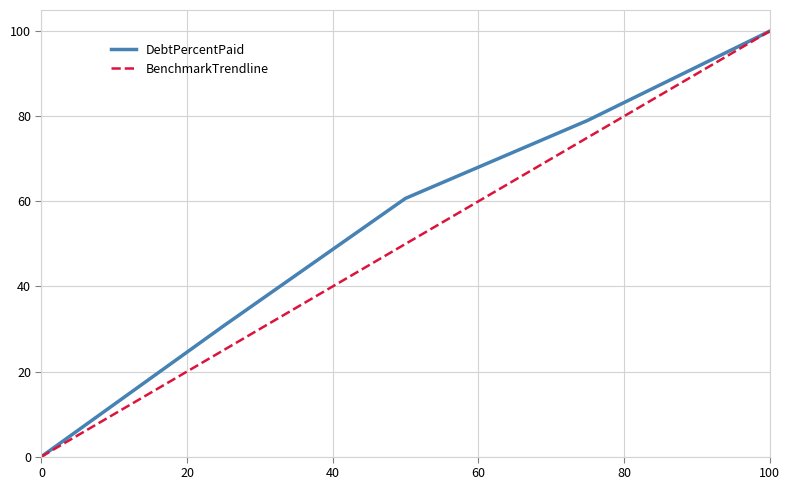

Reading left to right, what are all the values shown in this chart?

DebtPercentPaid: 0.0	30.7	60.7	79.0	100.0
BenchmarkTrendline: 0.0	25.0	50.0	75.0	100.0